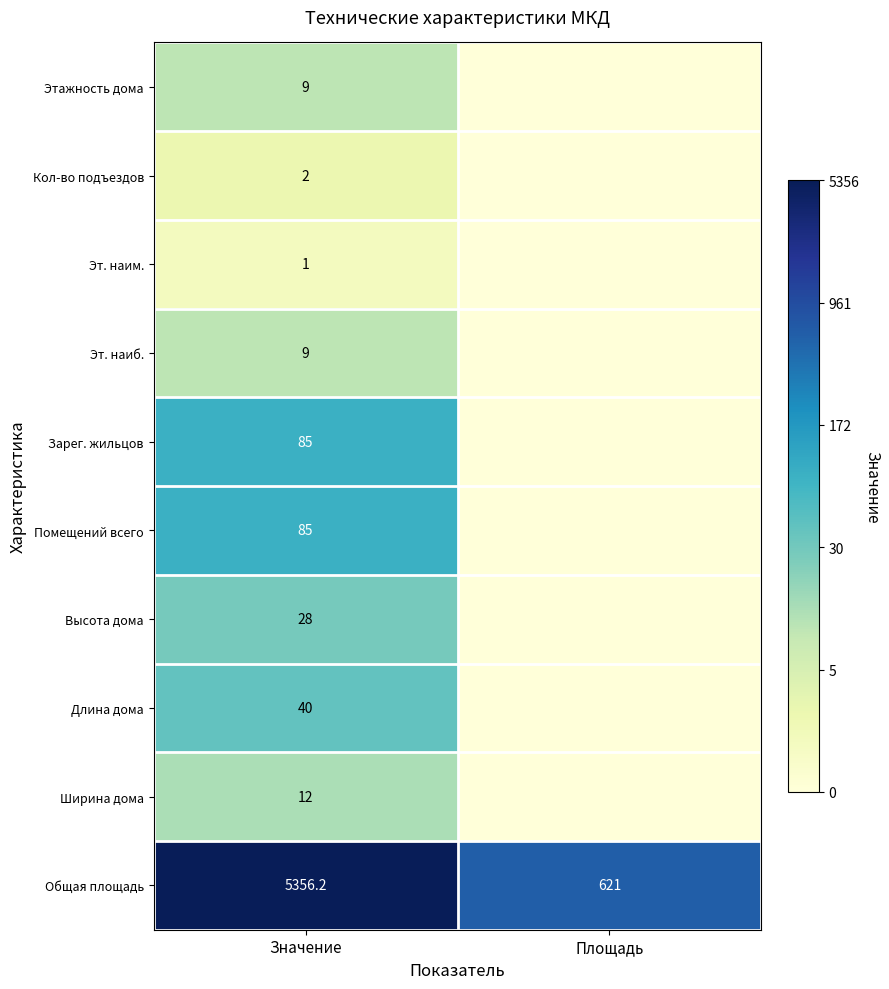

What is the difference between the highest and lowest values at Значение?

5355.2